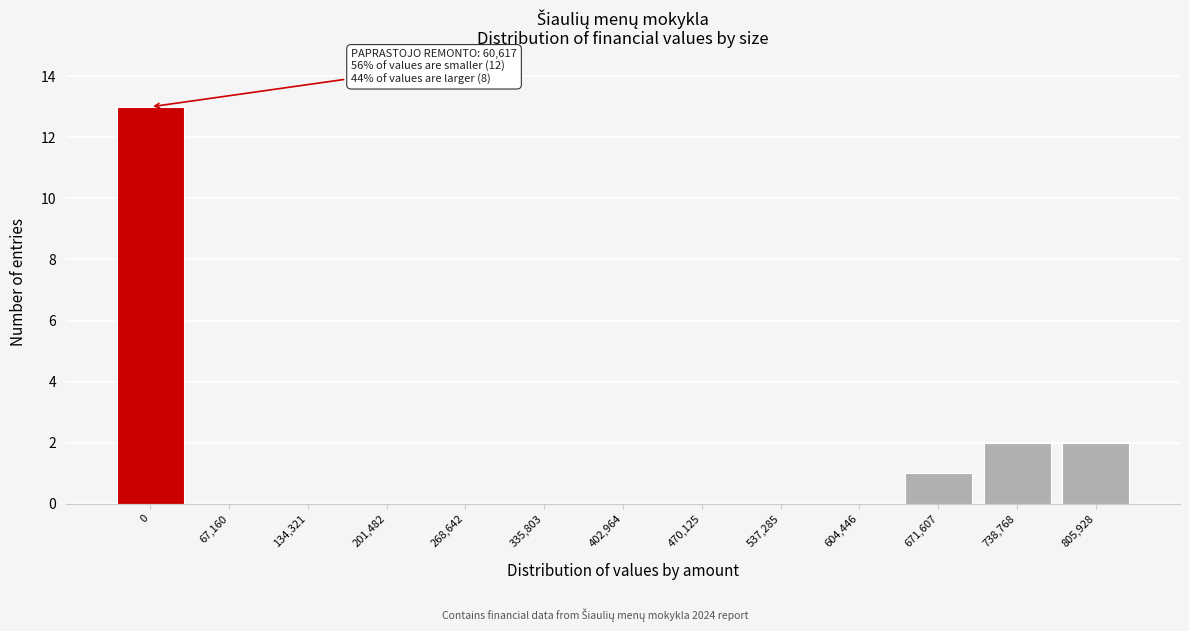

Reading right to left, list all the values displayed in this chart.

805,928=2	738,768=2	671,607=1	604,446=0	537,285=0	470,125=0	402,964=0	335,803=0	268,642=0	201,482=0	134,321=0	67,160=0	0=13